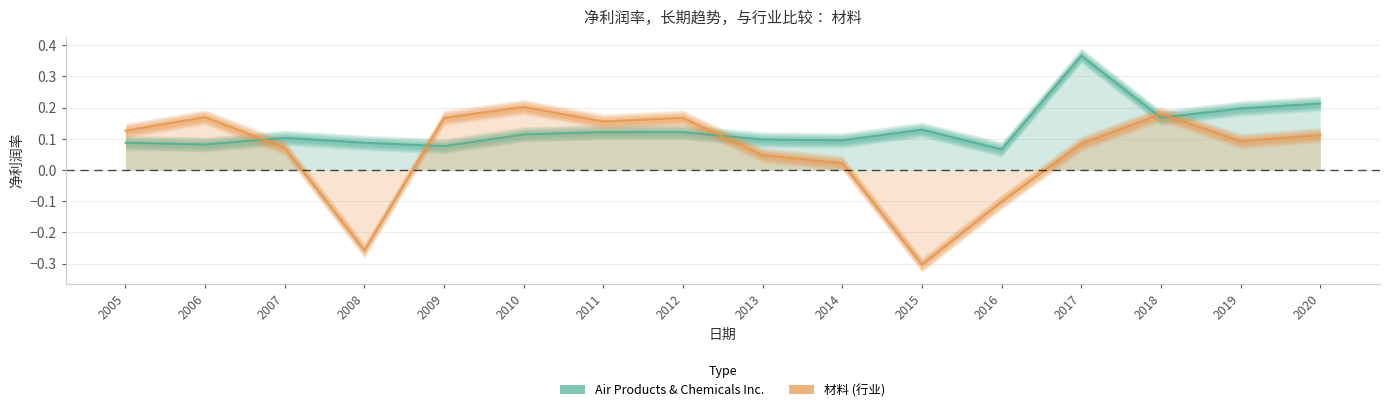

Does the chart have visible grid lines?

Yes